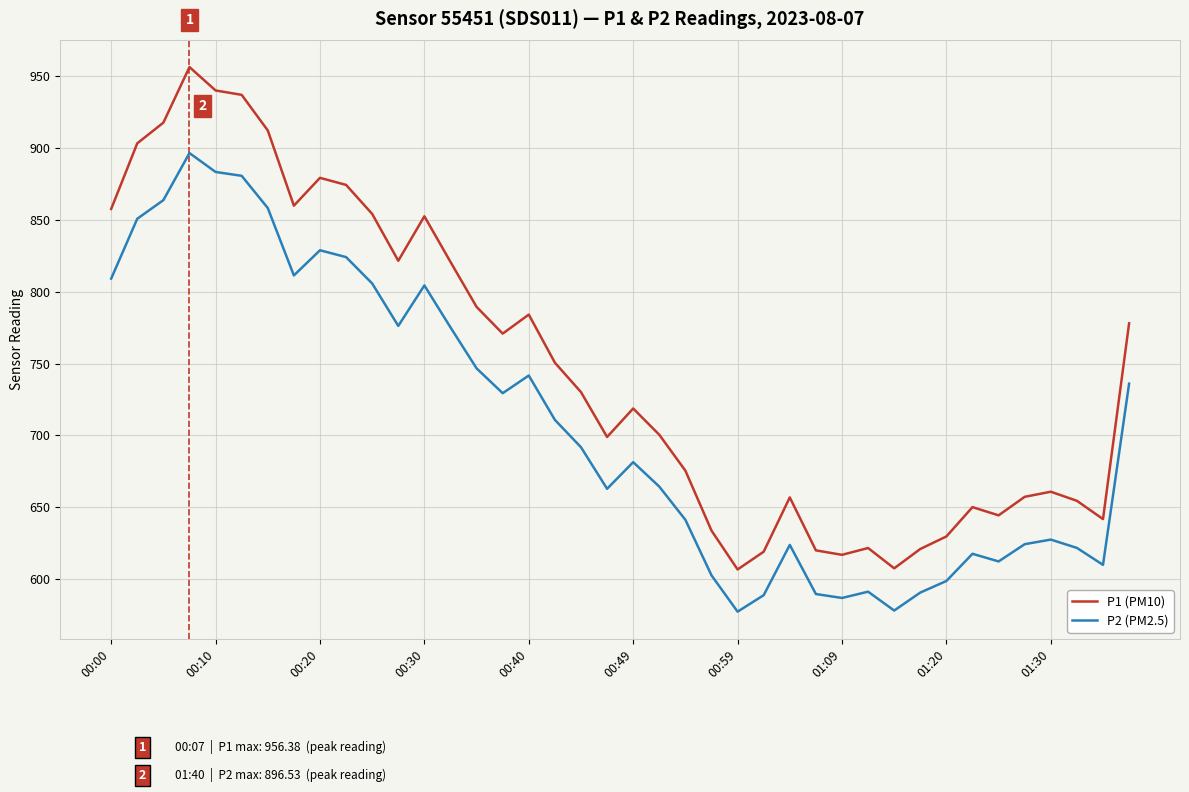

Rank the series by their average value, from highest to lowest.

P1 (PM10), P2 (PM2.5)